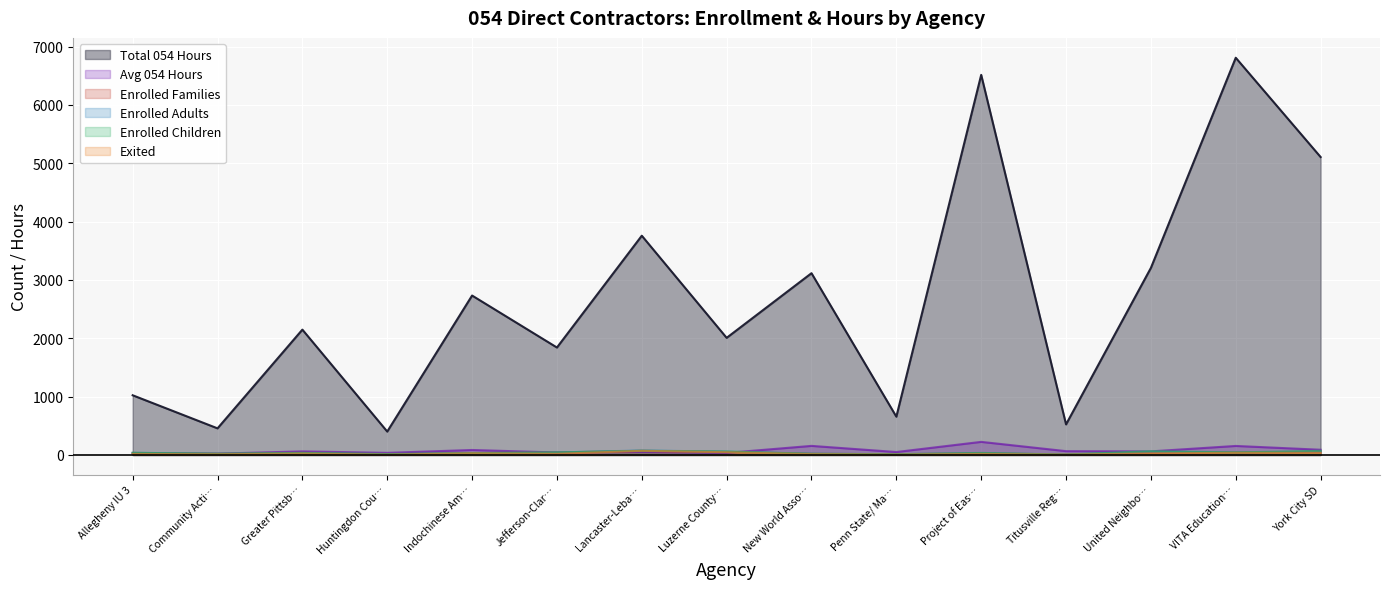

What is the greatest value displayed?

6807.9